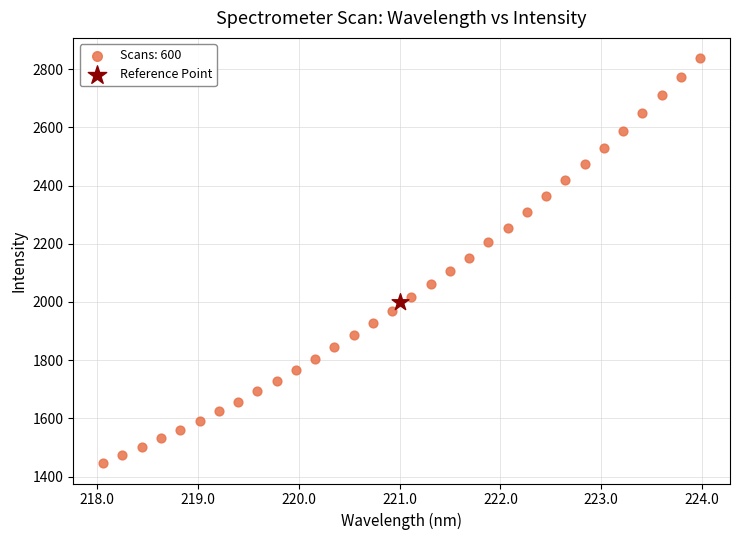

What are all the series names shown in the legend?

Scans: 600, Reference Point